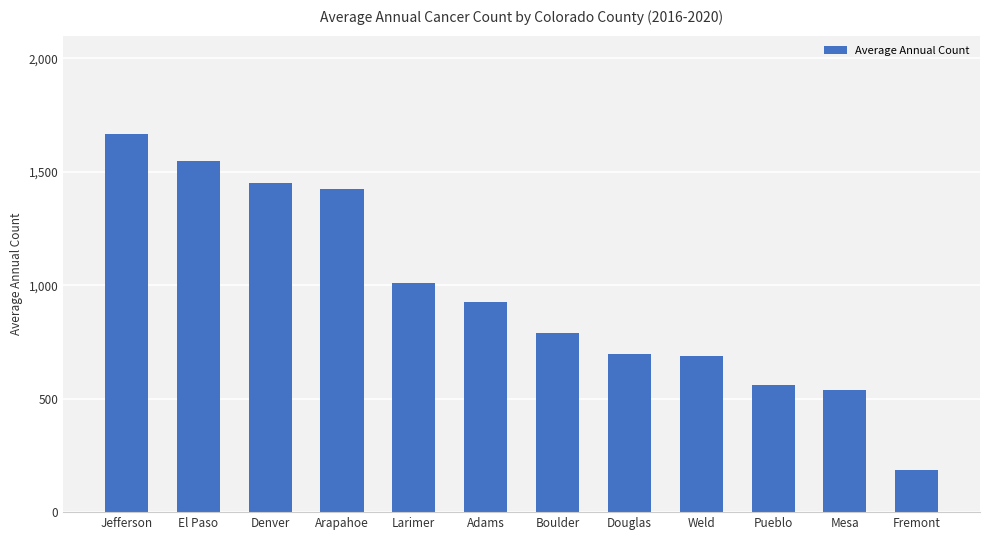

What is the label of the 3rd bar from the right?

Pueblo